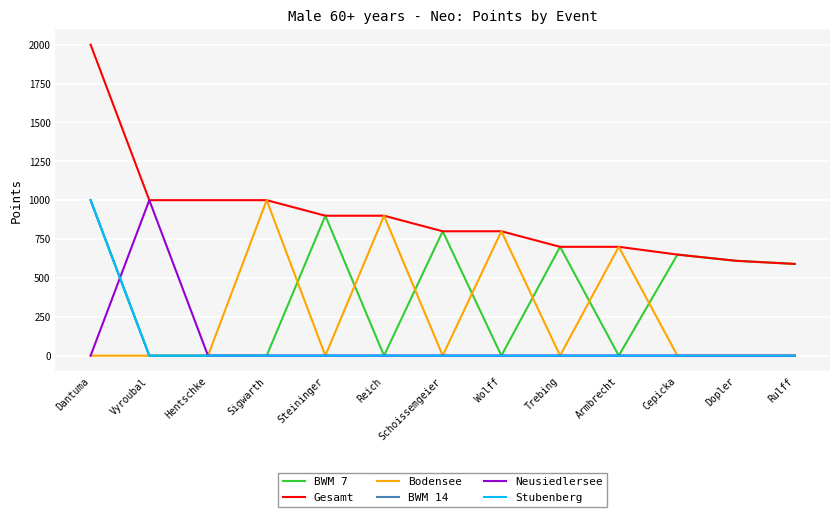

Does the chart display data point markers on the line(s)?

No